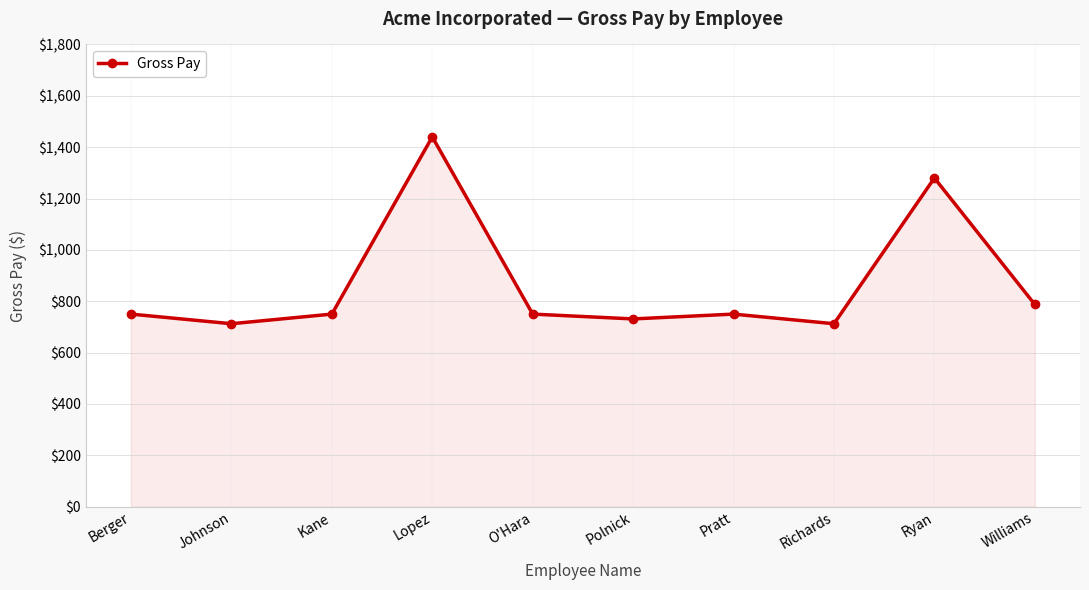

How many interior local peaks (higher than both neighbors) does the data have?

3